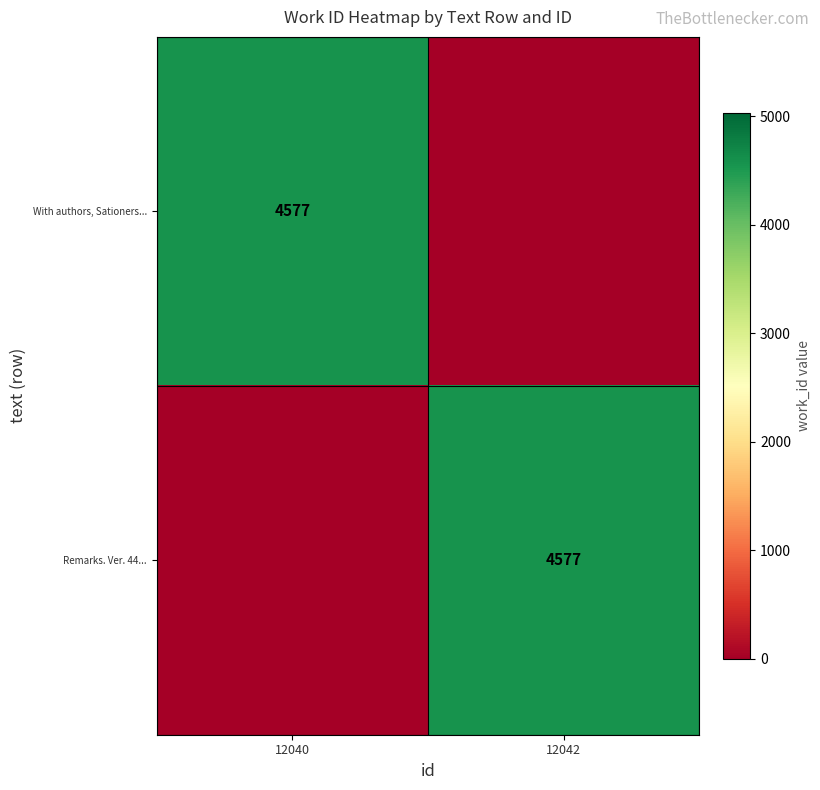

Is it true that Remarks. Ver. 44... equals 4577 at 12042?

True